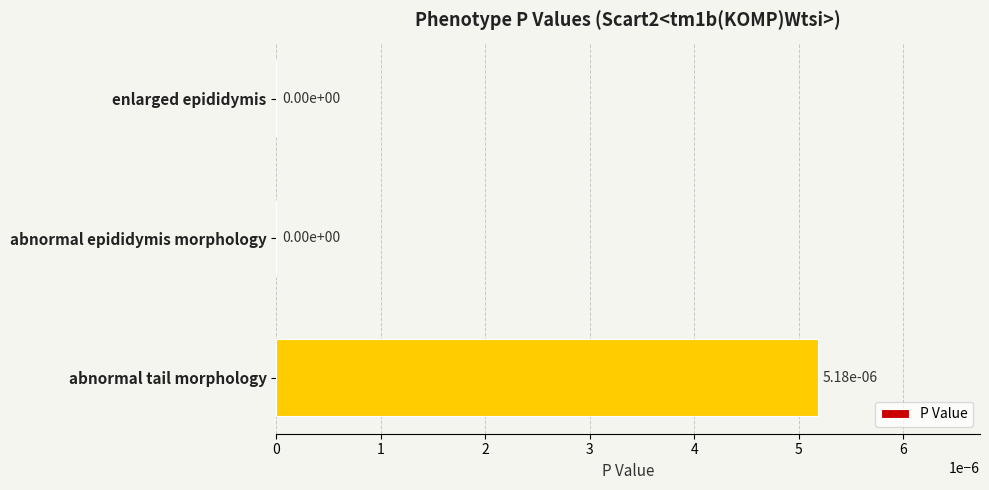

How many values are between 0 and 1?

3